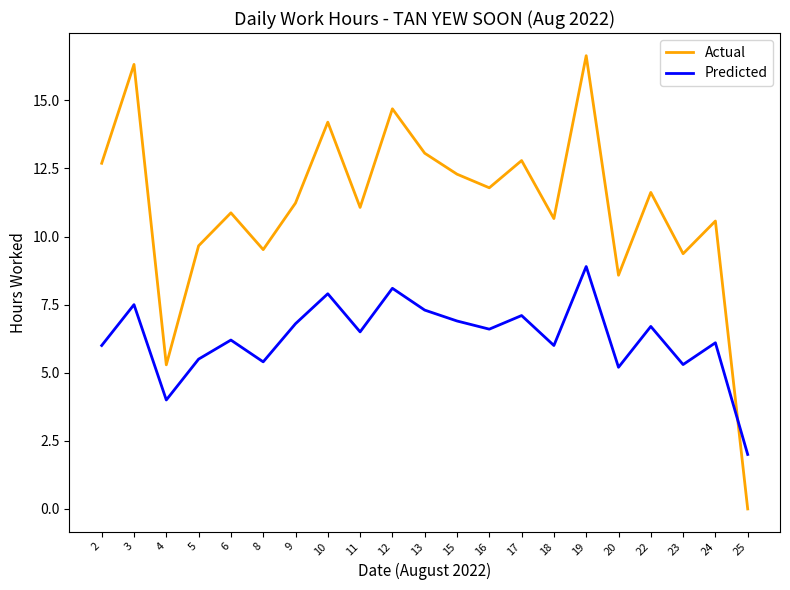

The Actual series shows 2.3 at 20. True or false?

False